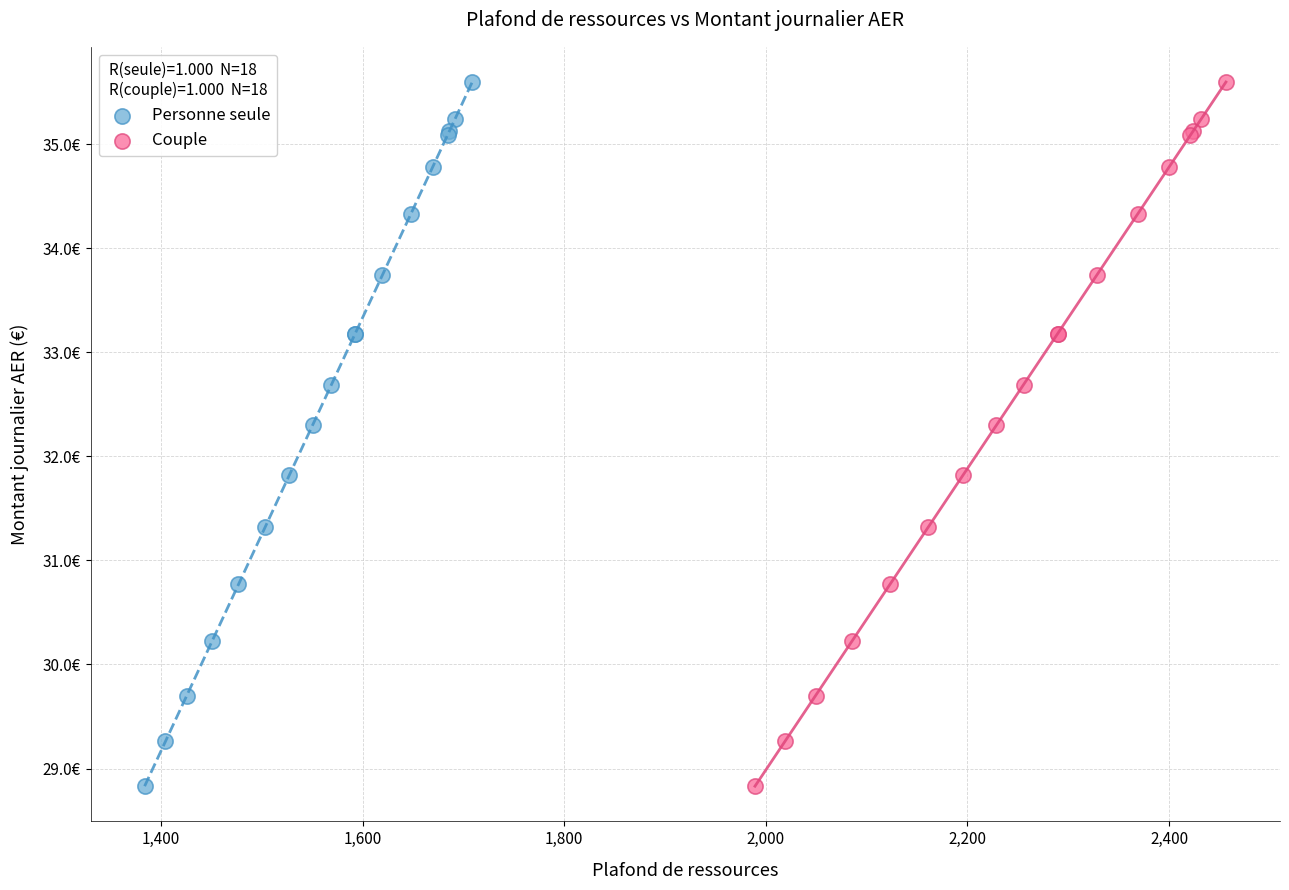

What are all the series names shown in the legend?

Personne seule, Couple